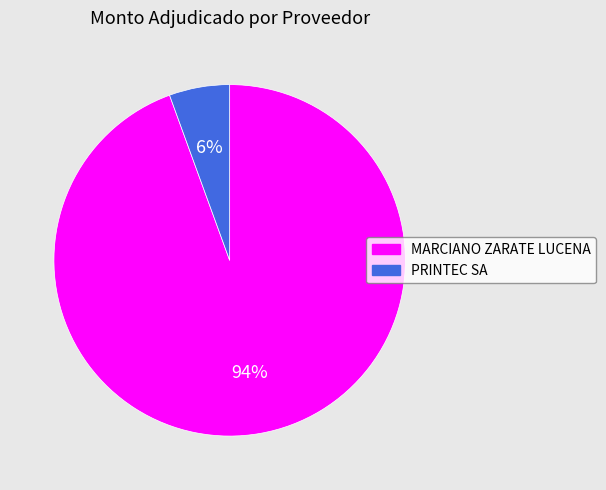

Is it true that PRINTEC SA is 1% of the pie?

False